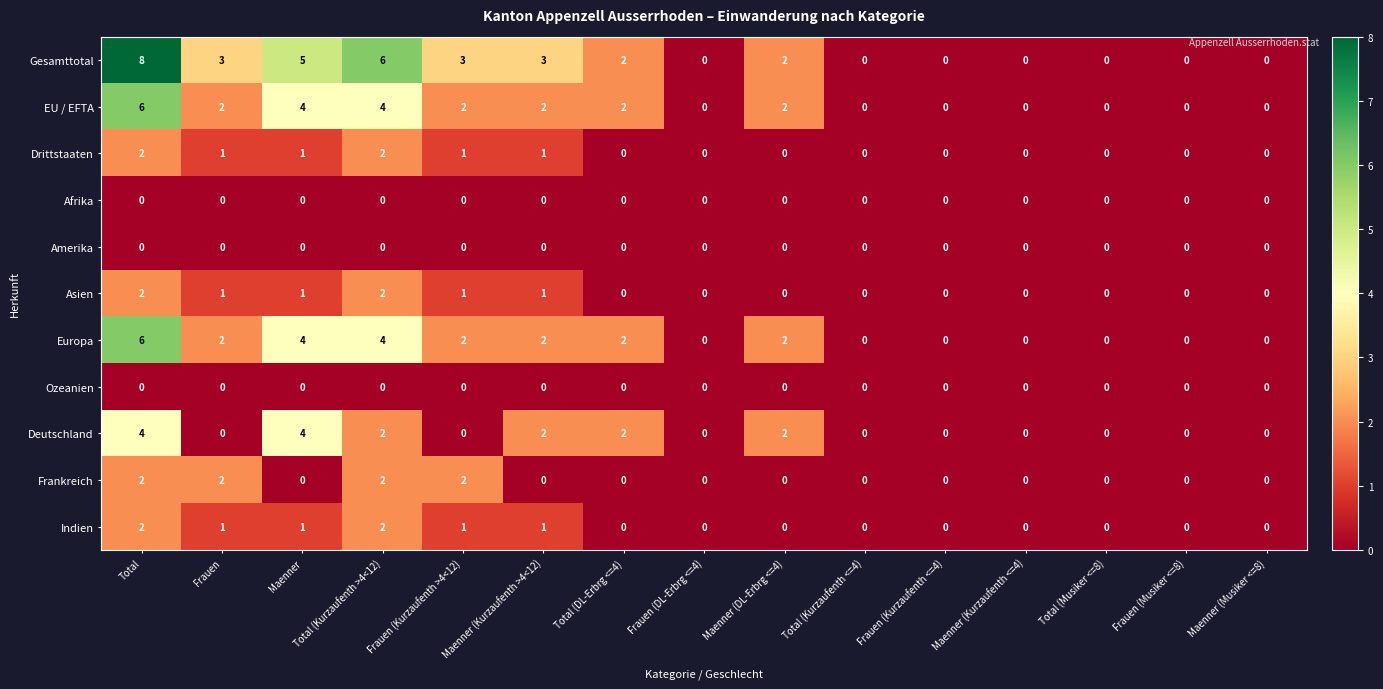

What is the total value across all series at Maenner (DL-Erbrg <=4)?

8